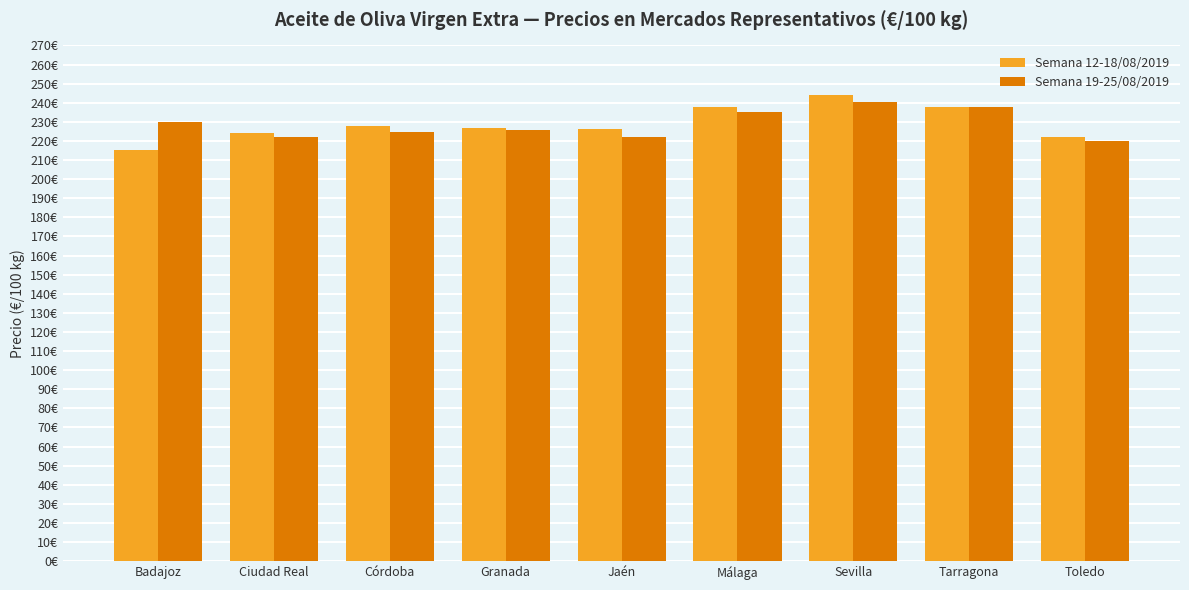

Between Ciudad Real and Málaga, which series saw the biggest shift?

Semana 12-18/08/2019